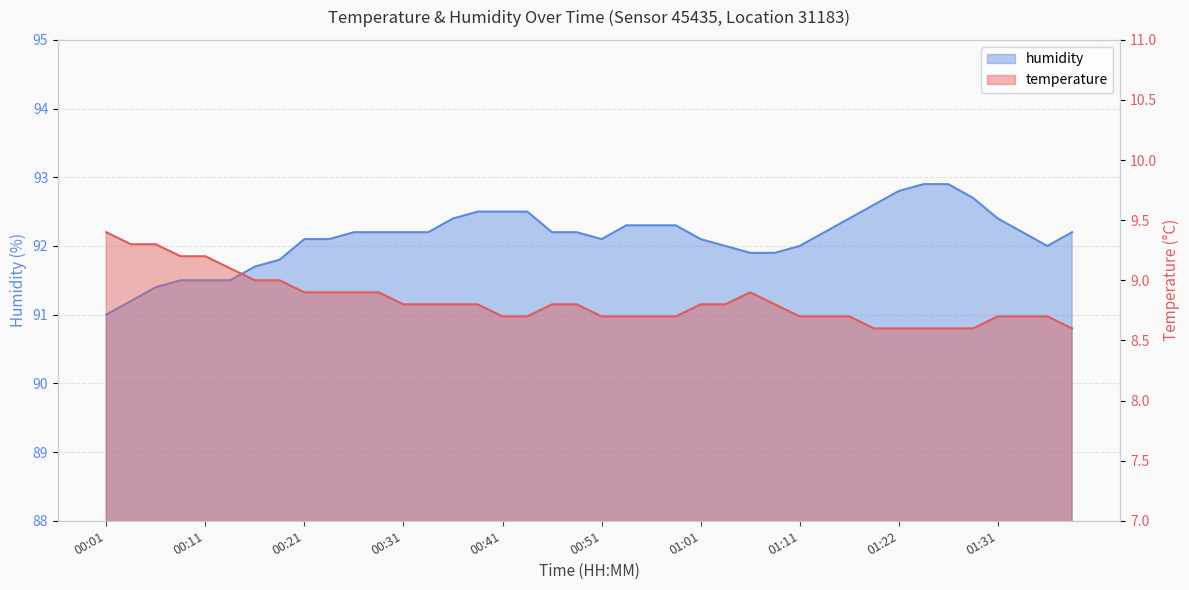

Which series has the largest range (max minus min)?

humidity